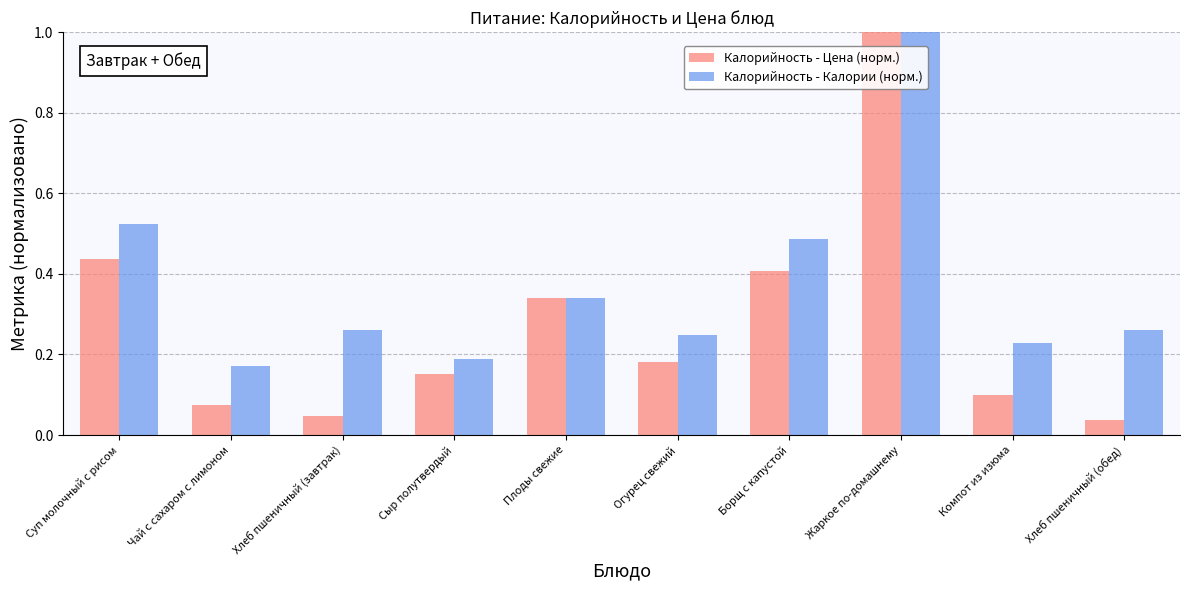

Which series has the widest spread of values?

Калорийность - Цена (норм.)